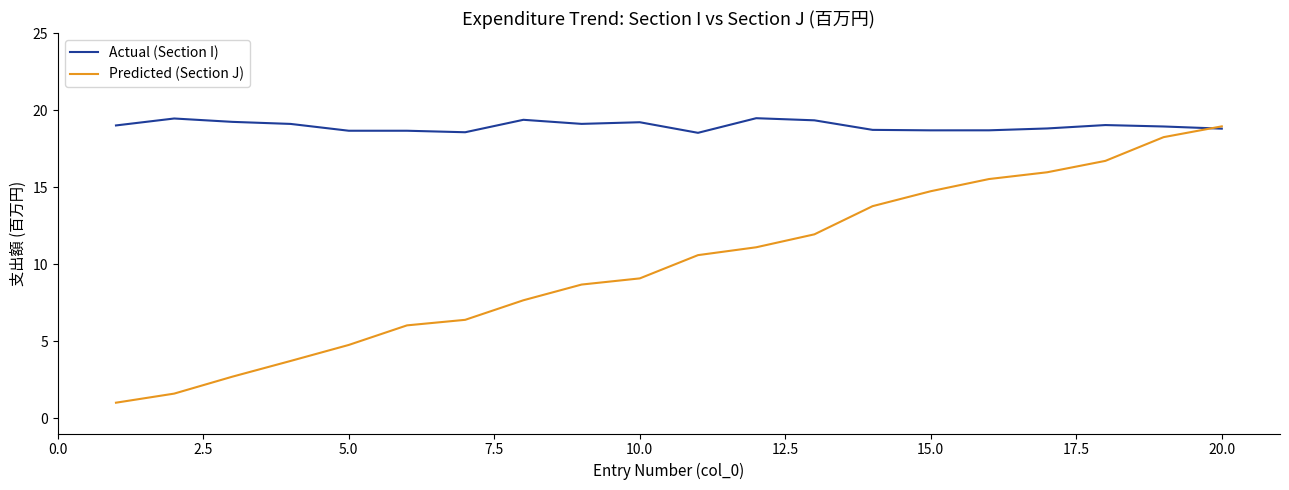

Rank the series by their average value, from highest to lowest.

Actual (Section I), Predicted (Section J)